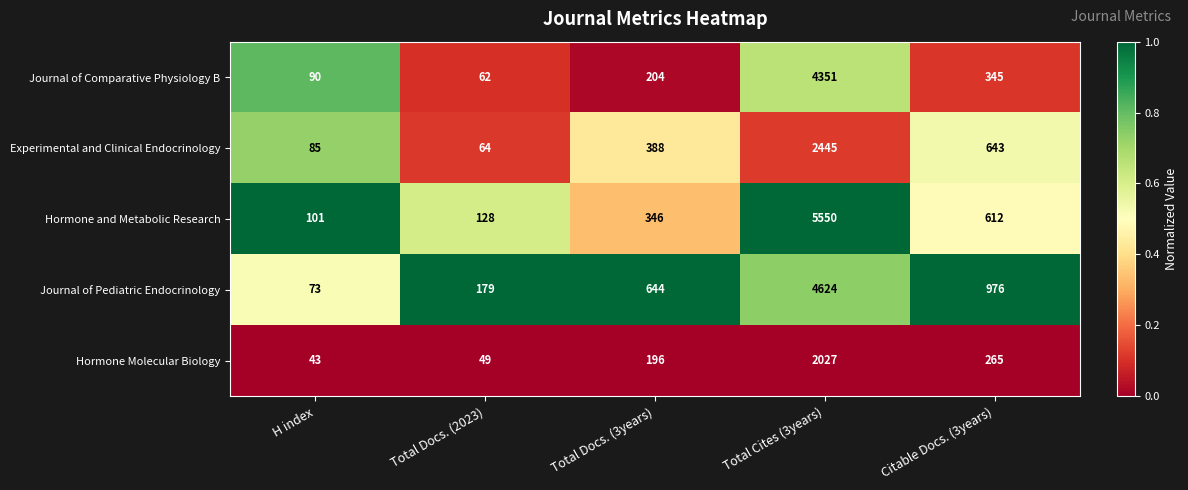

At which category is the sum across all series the highest?

Total Cites (3years)